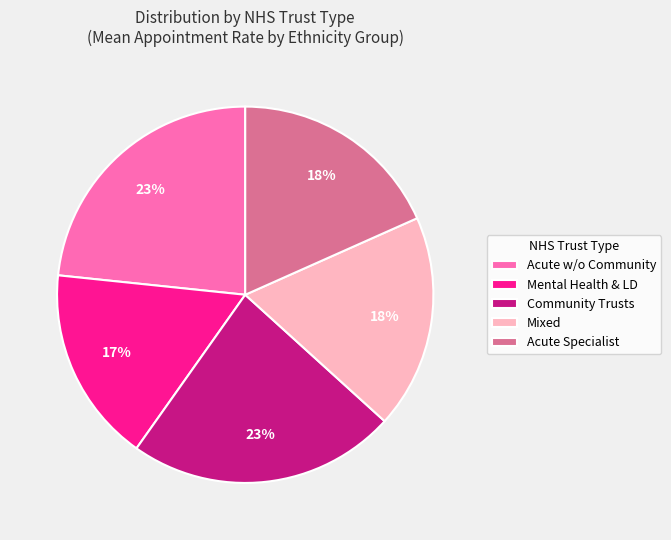

Is there a majority slice in this chart?

No